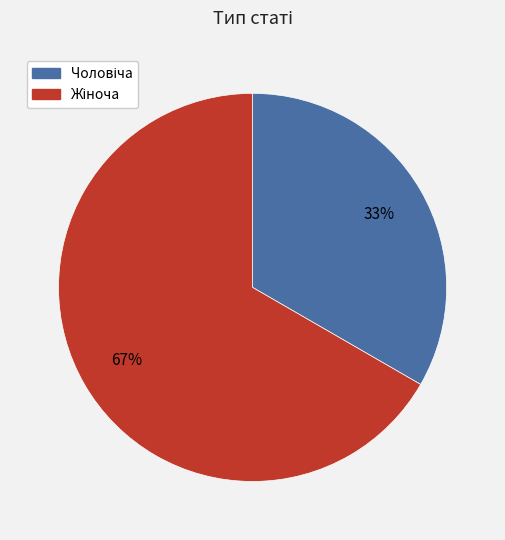

Is there a majority slice in this chart?

Yes